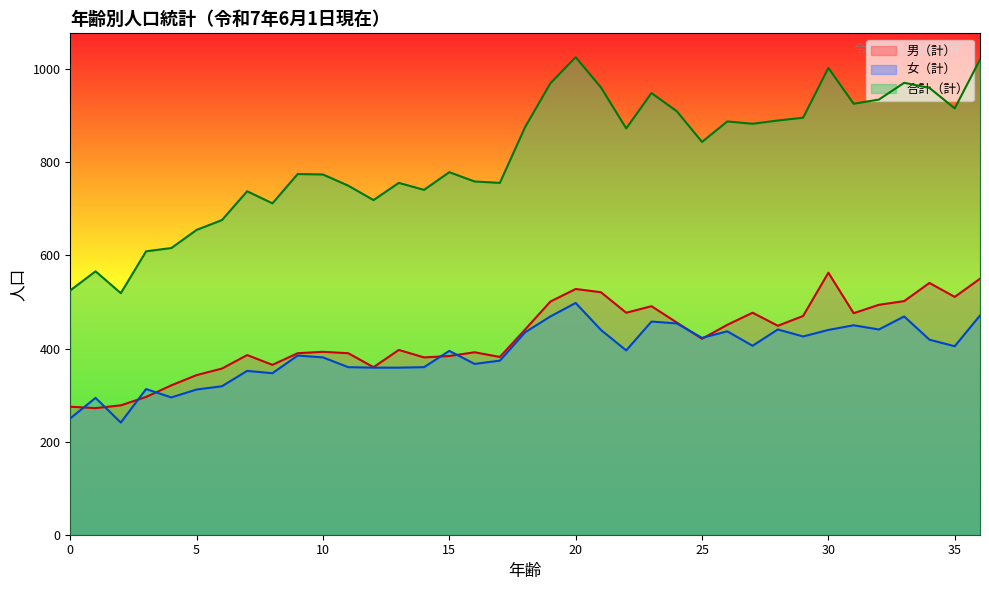

What is the sum of all 男（計） values?

15682